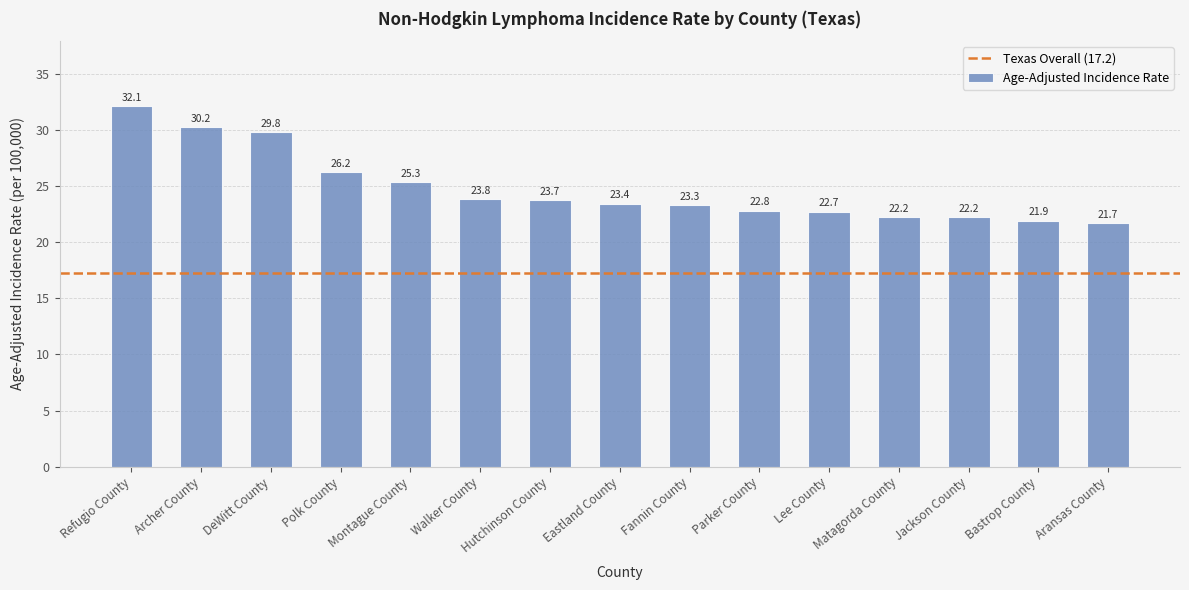

The chart shows a value of 31.8 at Fannin County. True or false?

False